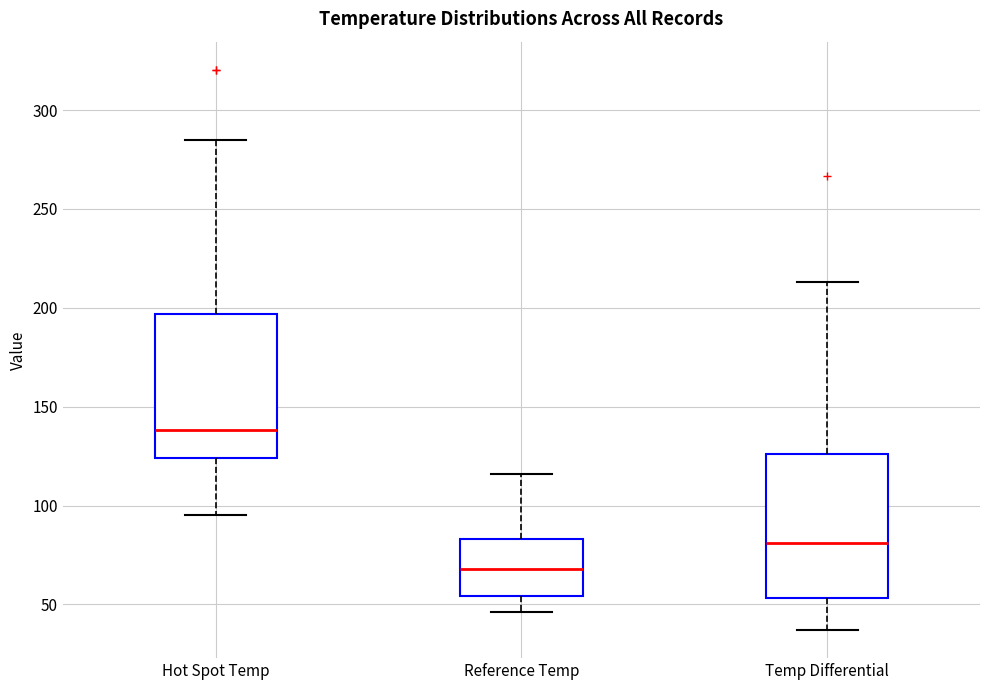

Where is the upper edge of the box for Hot Spot Temp on the y-axis? The values are not printed on the chart, so give them approximately, as read against the axis.

195